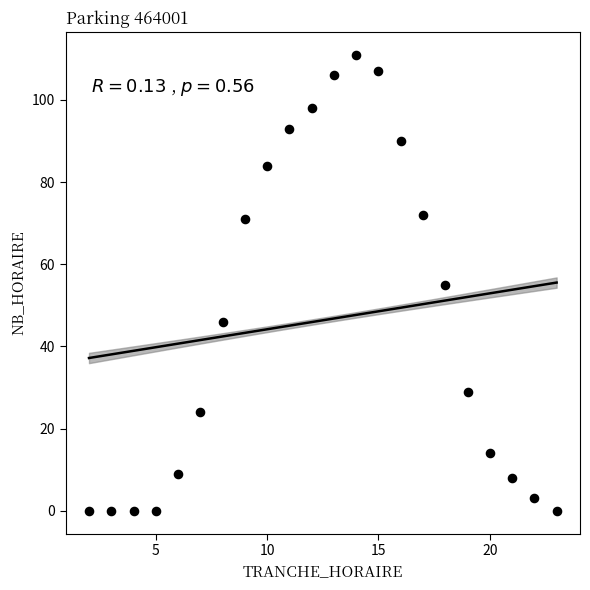

What is the range of X values (max minus min)?

21